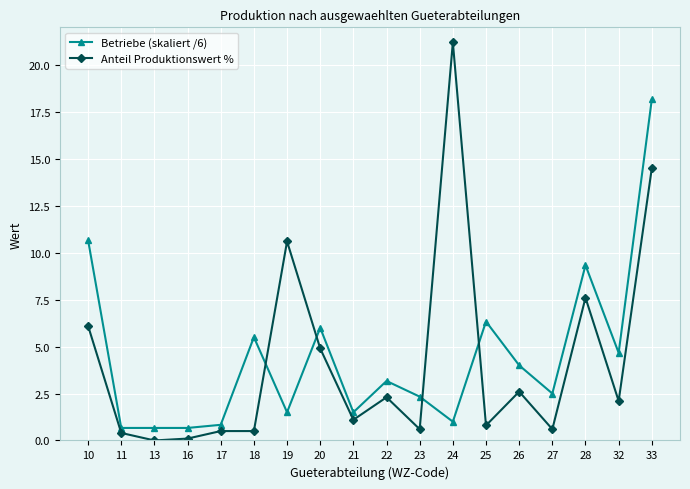

True or false: Betriebe (skaliert /6) has more than 1 points higher than both neighbors.

True